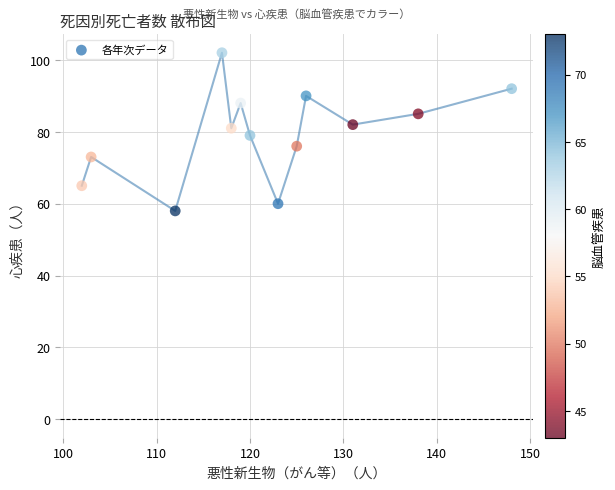

What is the range of X values (max minus min)?

46